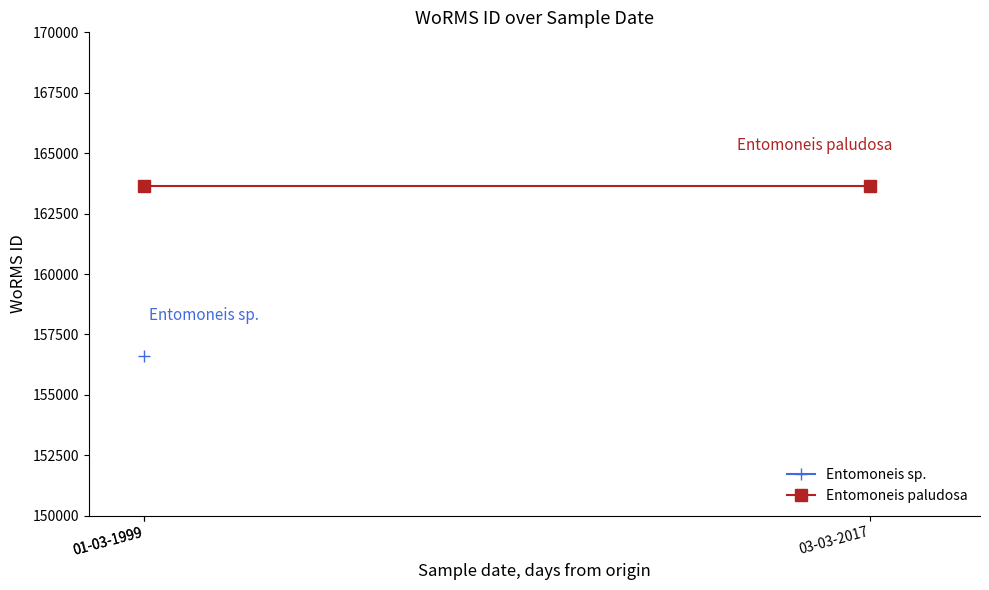

How many values are below 163646?

1